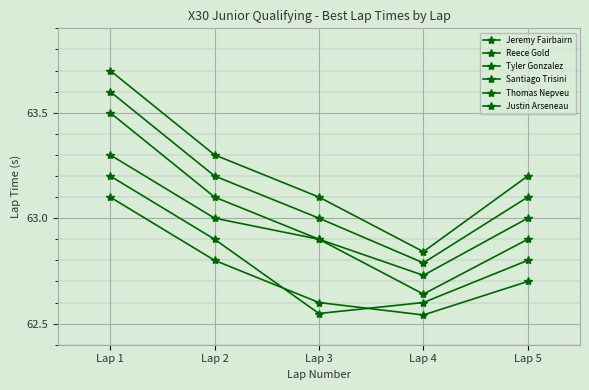

True or false: Santiago Trisini and Tyler Gonzalez intersect in this chart.

False